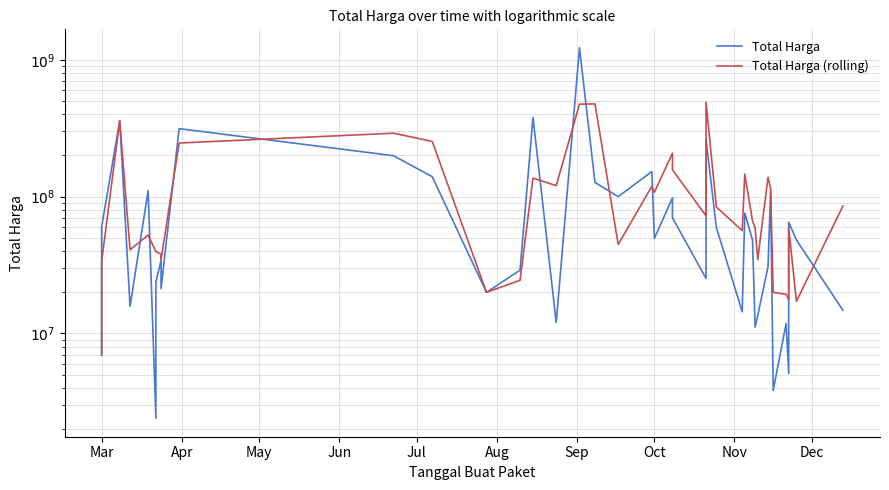

Which series ends up on top after the final intersection of Total Harga (rolling) and Total Harga?

Total Harga (rolling)